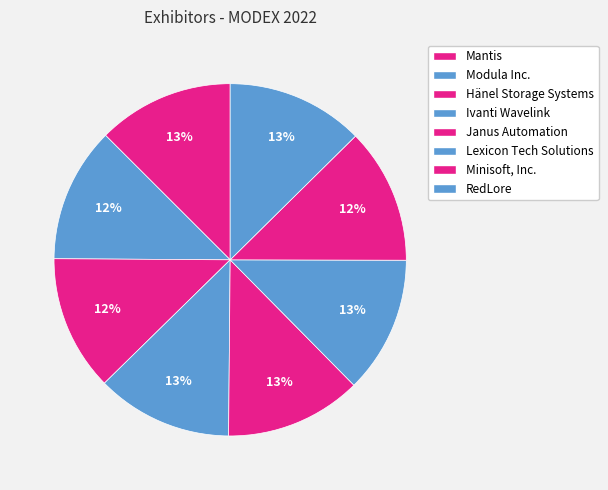

Is Ivanti Wavelink the majority of the pie?

No